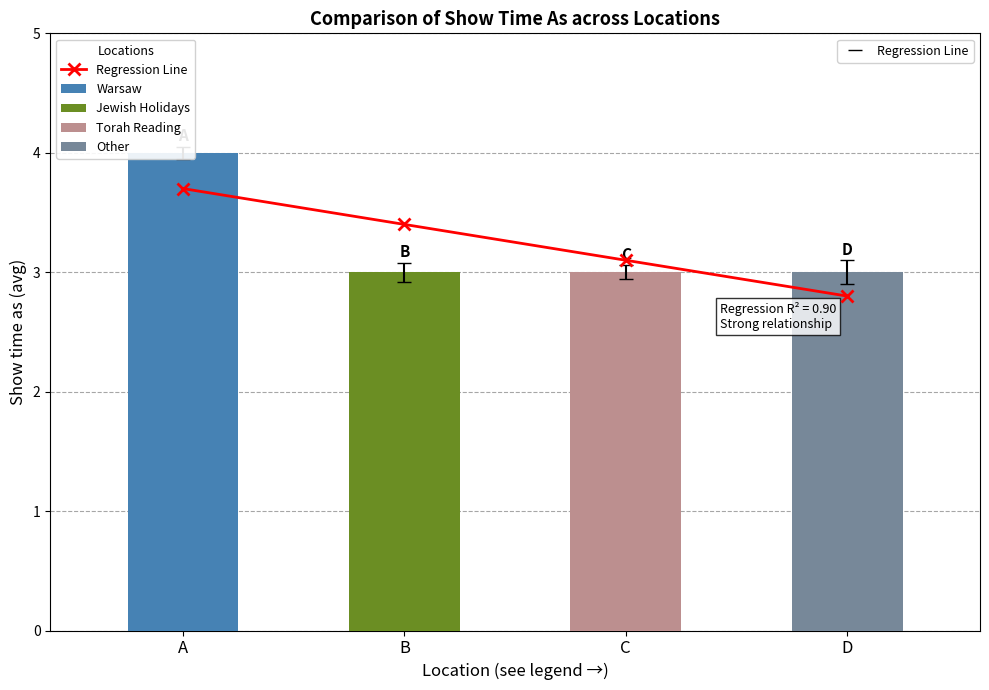

Reading left to right, what are all the values shown in this chart?

3.7	3.4	3.1	2.8